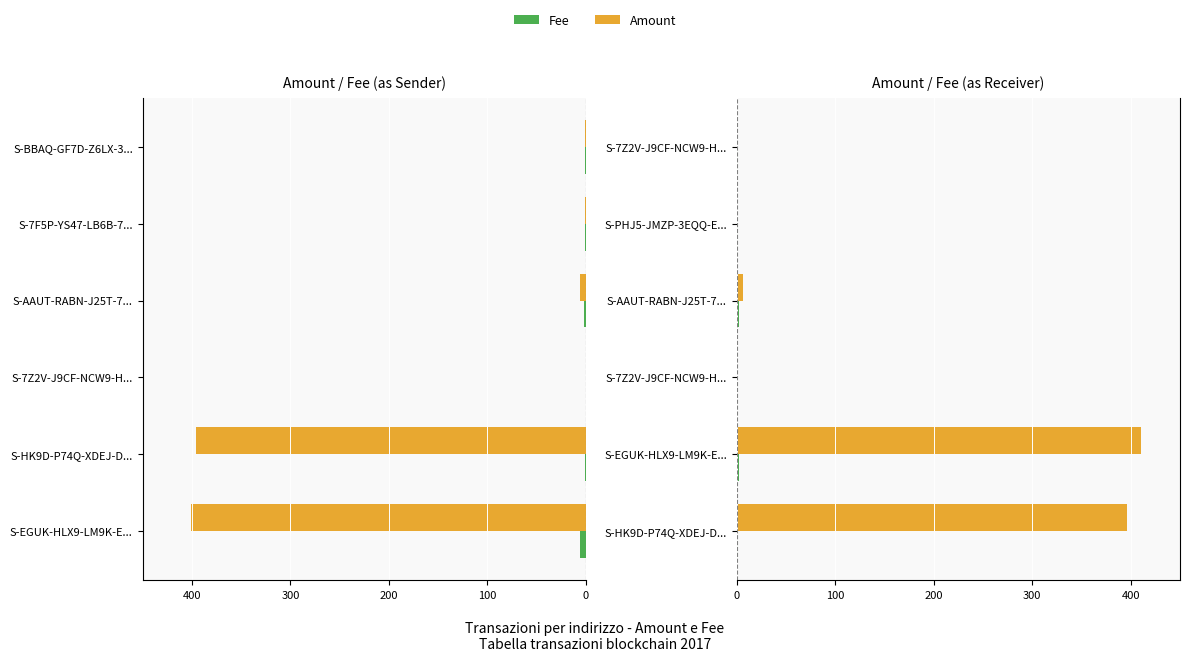

How many data points in Fee are less than 1?

1